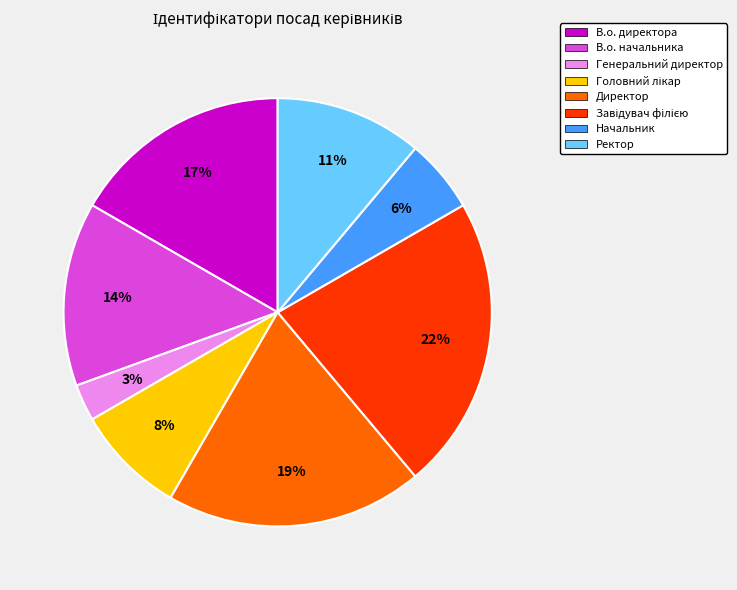

Is it true that Ректор is 11% of the pie?

True